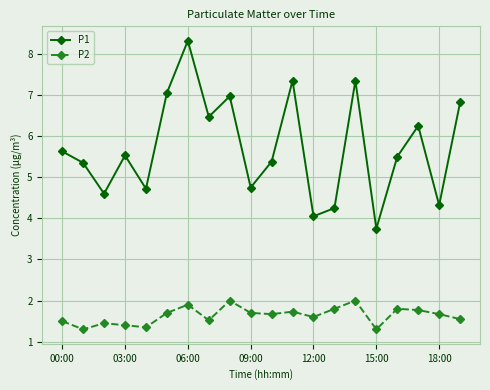

What is the difference between the second highest and minimum values in the P1 series?

3.6